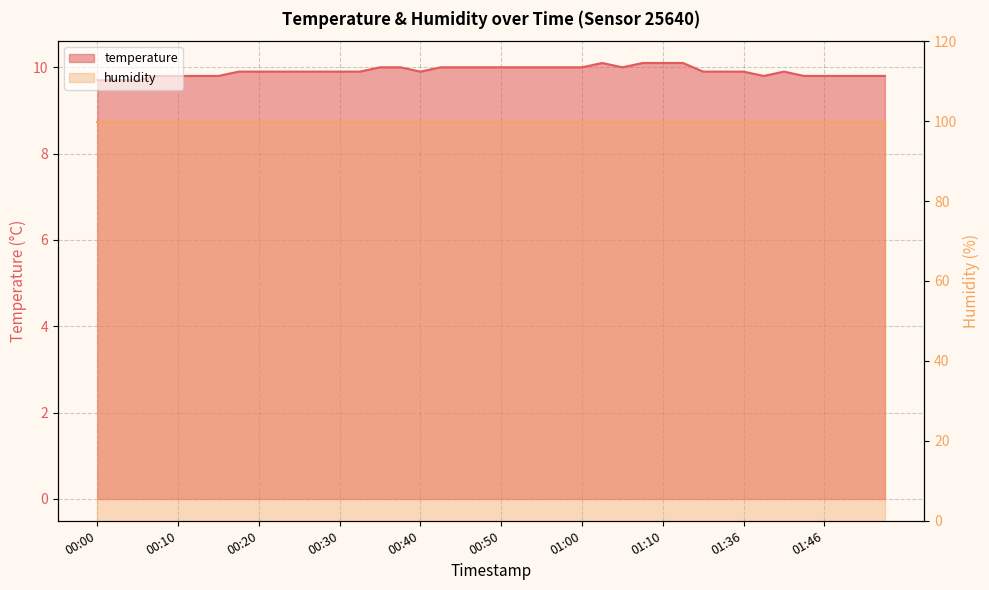

Where is the first local maximum?

01:02